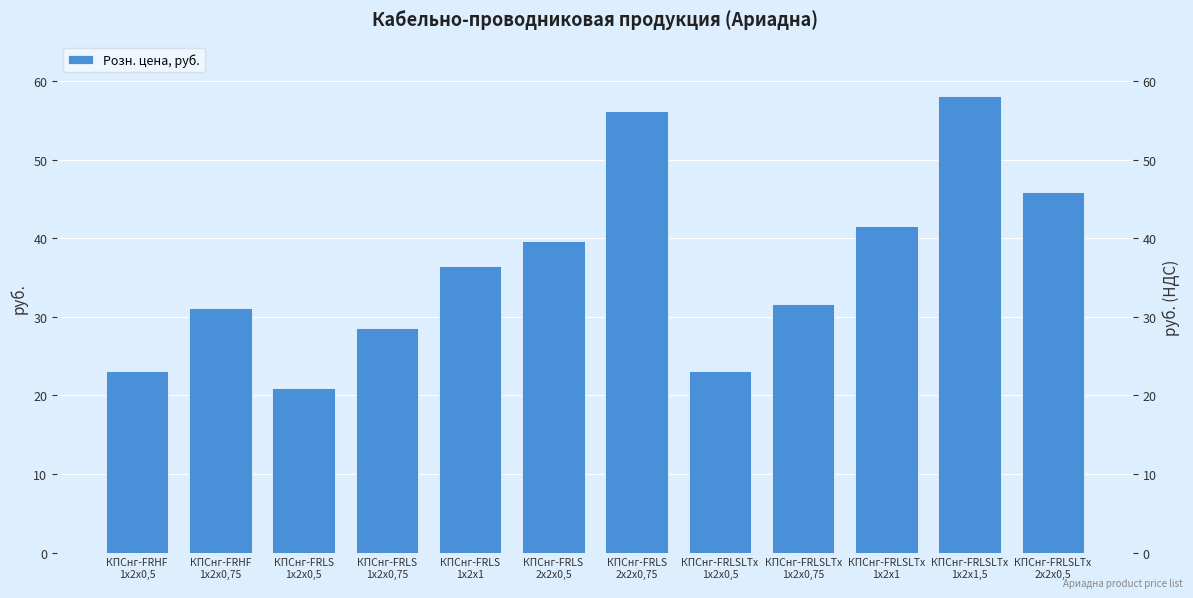

Are the bars grouped side by side (vs. stacked)?

No